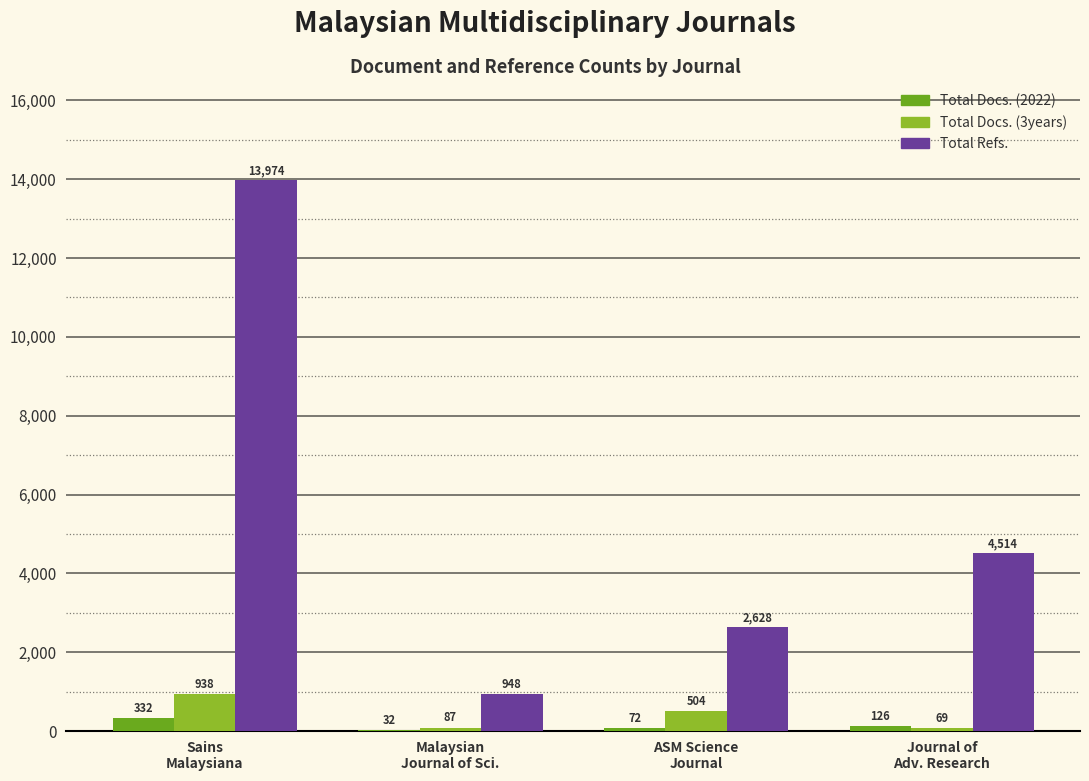

What is the maximum value shown in the chart?

13974